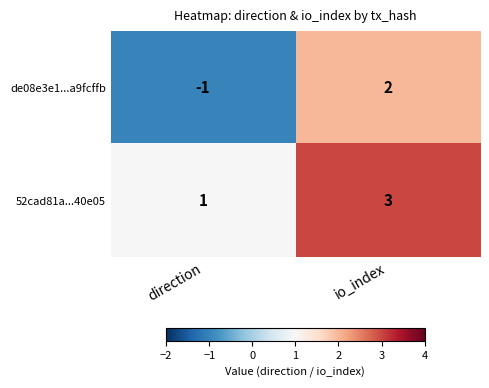

Reading left to right, what are all the values shown in this chart?

de08e3e1...a9fcffb: direction=-1	io_index=2
52cad81a...40e05: direction=1	io_index=3